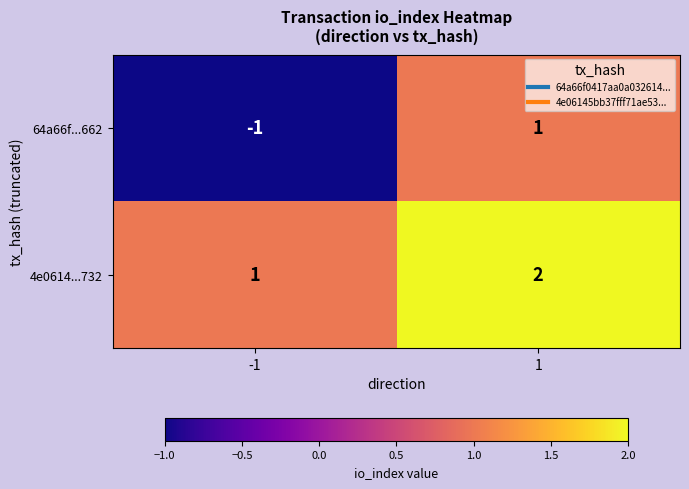

Which series has the widest spread of values?

64a66f...662